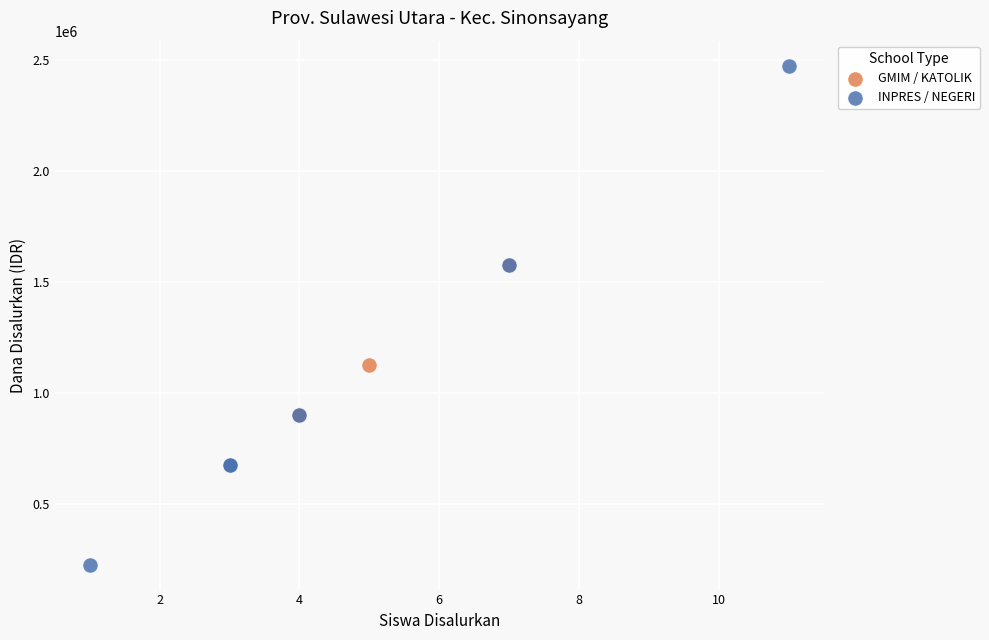

Which series has the widest spread of Y values?

INPRES / NEGERI